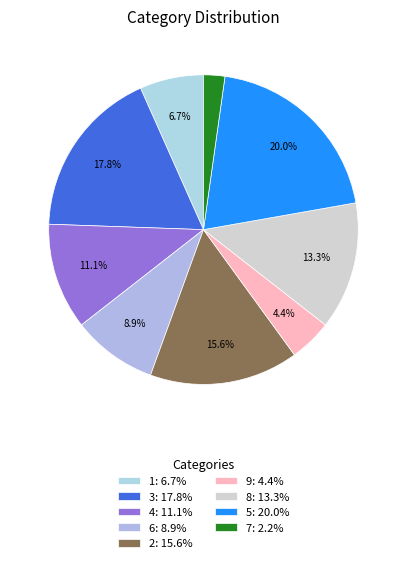

Does 9 account for over 50% of the chart?

No